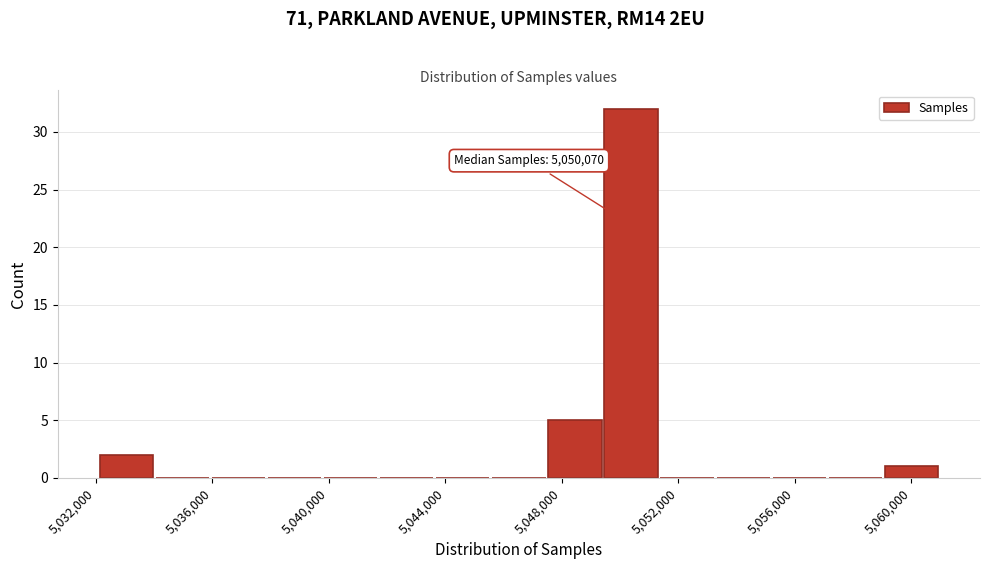

Read against the x-axis, roughly where is the centre of the tallest bar?

5050500